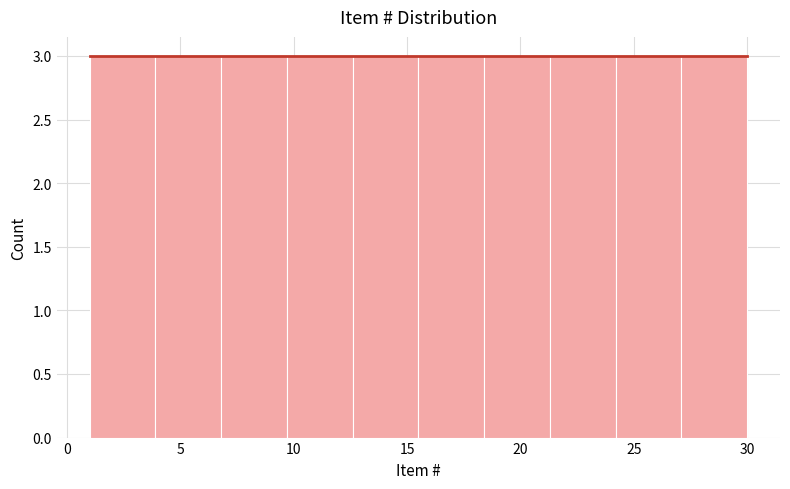

Reading left to right, transcribe this chart: for each bar, give the range it covers on the x-axis and its height. Neither the bar edges nor the heights are printed on the chart, so give them approximately, as read against the axes.

1.0 to 3.9: 3
3.9 to 6.8: 3
6.8 to 9.7: 3
9.7 to 12.6: 3
12.6 to 15.5: 3
15.5 to 18.4: 3
18.4 to 21.3: 3
21.3 to 24.2: 3
24.2 to 27.1: 3
27.1 to 30.0: 3